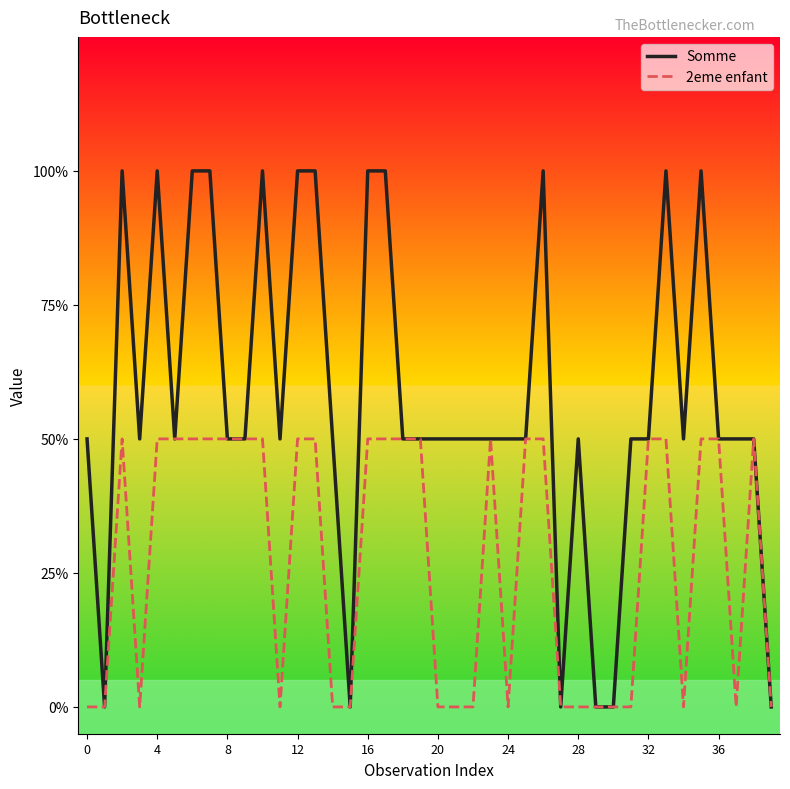

True or false: Somme and 2eme enfant cross at least once.

False